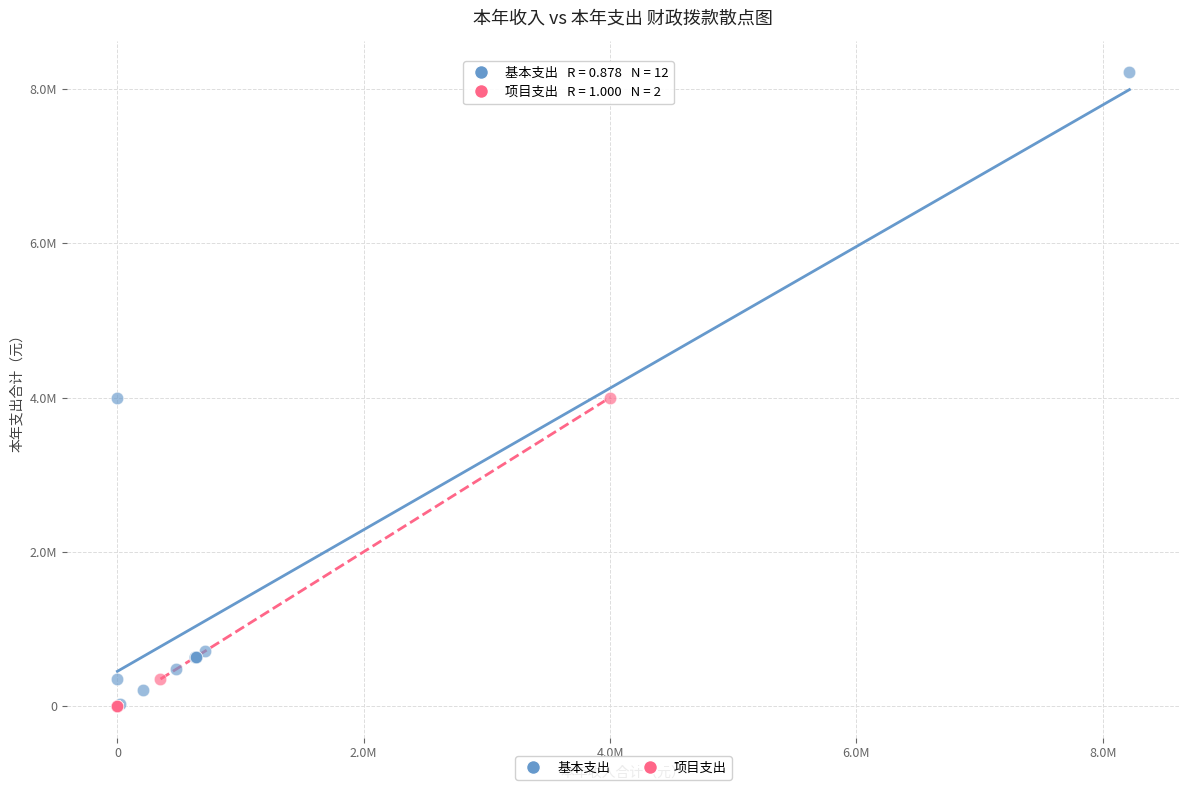

Which series contains the highest Y value?

基本支出